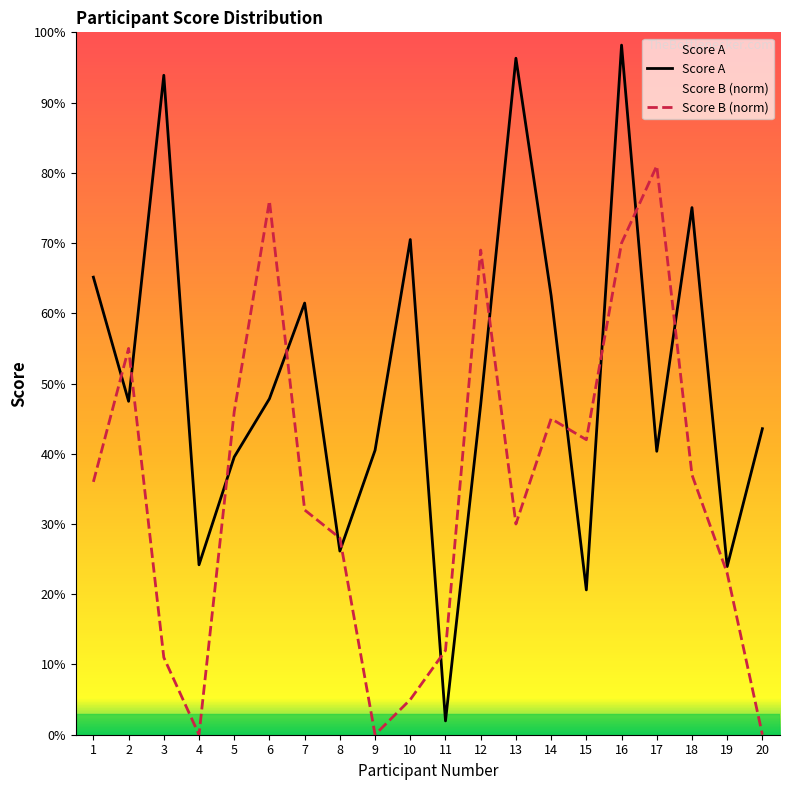

Reading right to left, what are all the values shown in this chart?

Score A: 0.4	0.2	0.8	0.4	1.0	0.2	0.6	1.0	0.5	0.0	0.7	0.4	0.3	0.6	0.5	0.4	0.2	0.9	0.5	0.7
Score B (norm): 0.0	0.2	0.4	0.8	0.7	0.4	0.5	0.3	0.7	0.1	0.1	0.0	0.3	0.3	0.8	0.5	0.0	0.1	0.6	0.4